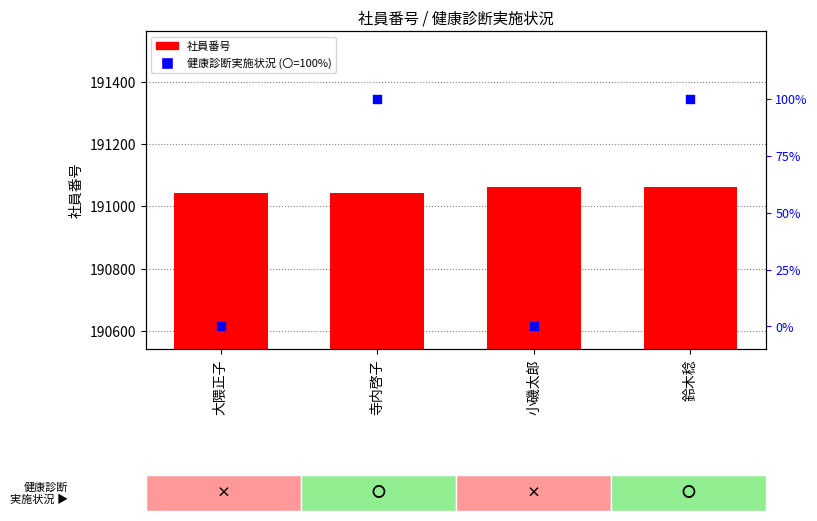

What is the total value across all series at 大隈正子?

191042